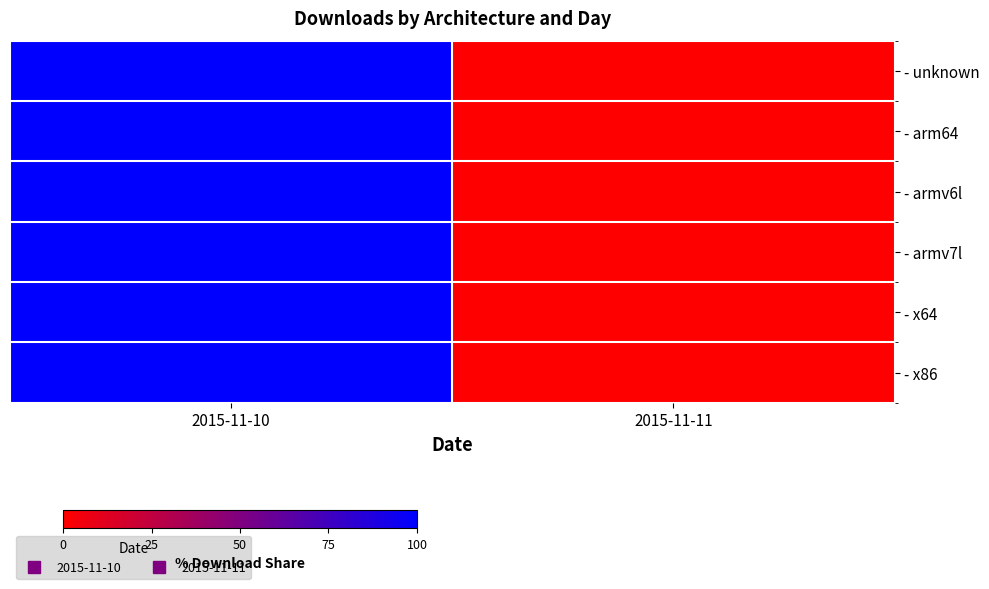

Reading left to right, what are all the values shown in this chart?

- unknown: 2015-11-10=100	2015-11-11=0
- arm64: 2015-11-10=100	2015-11-11=0
- armv6l: 2015-11-10=100	2015-11-11=0
- armv7l: 2015-11-10=100	2015-11-11=0
- x64: 2015-11-10=100	2015-11-11=0
- x86: 2015-11-10=100	2015-11-11=0